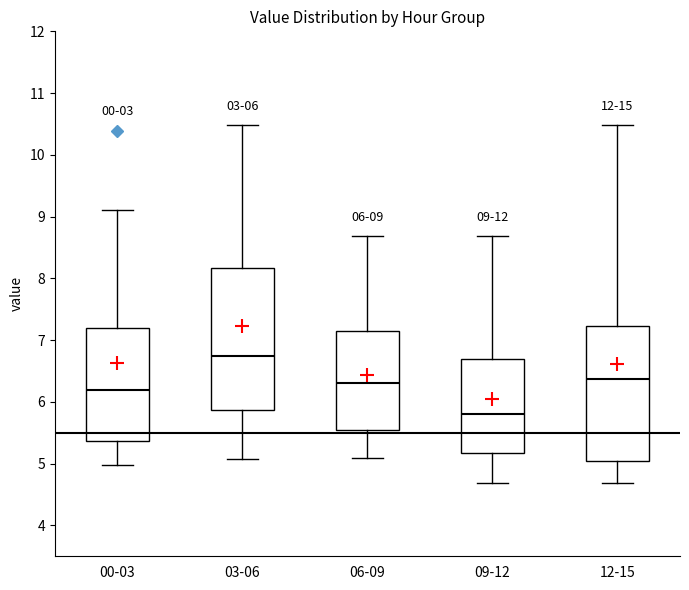

Which box's median line is the highest?

03-06